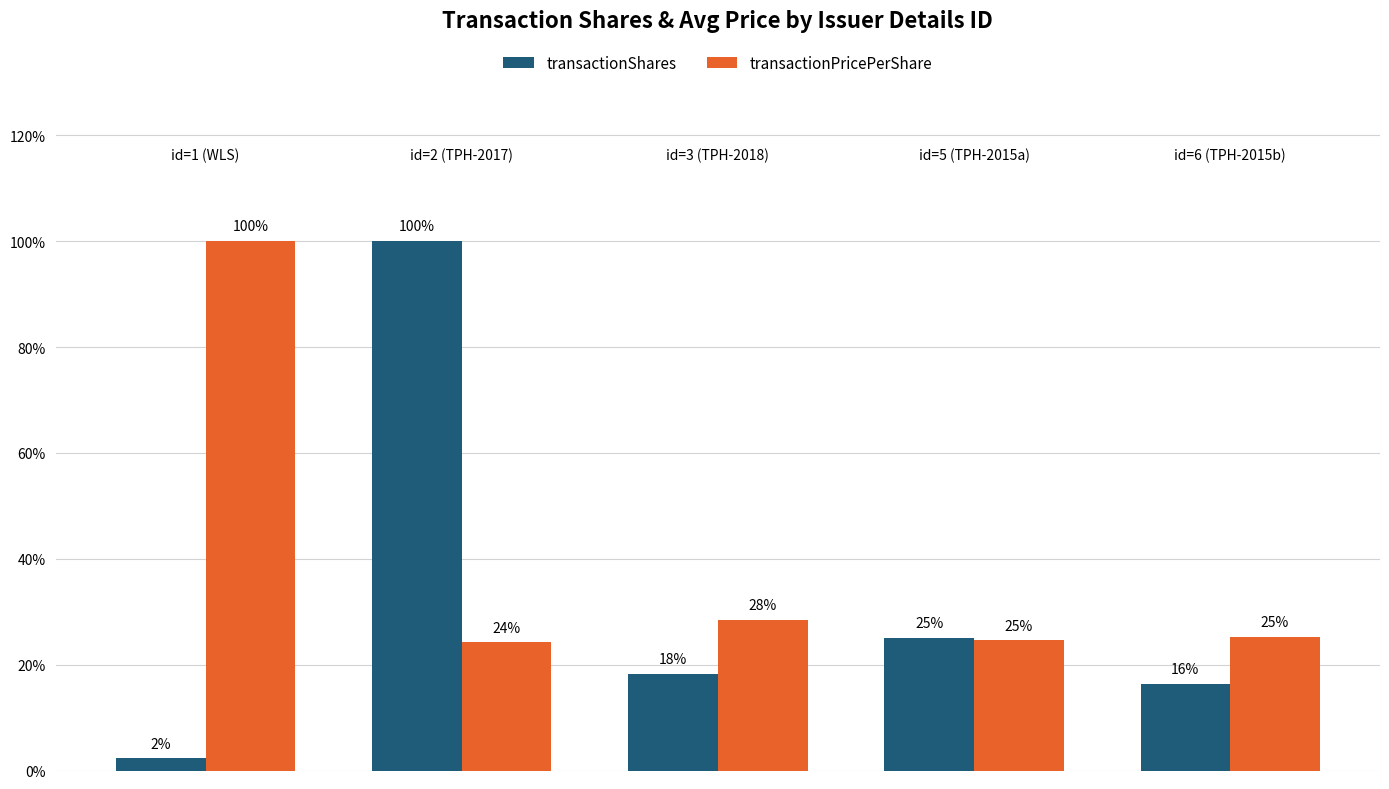

What is the highest value of the transactionShares series?

100.0